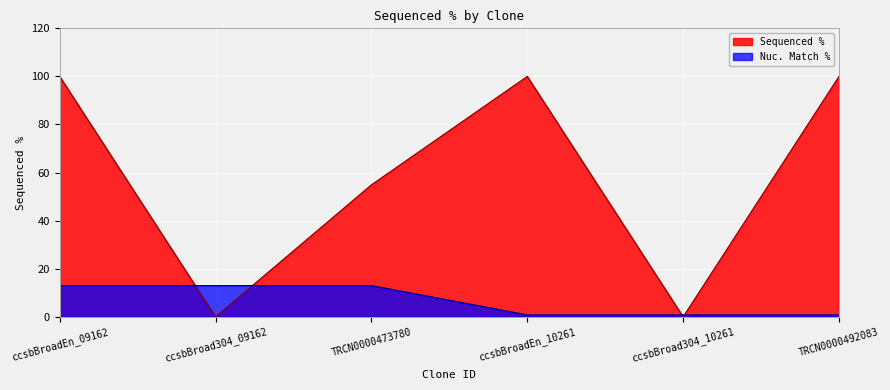

The value at ccsbBroadEn_09162 is 152.7. True or false?

False